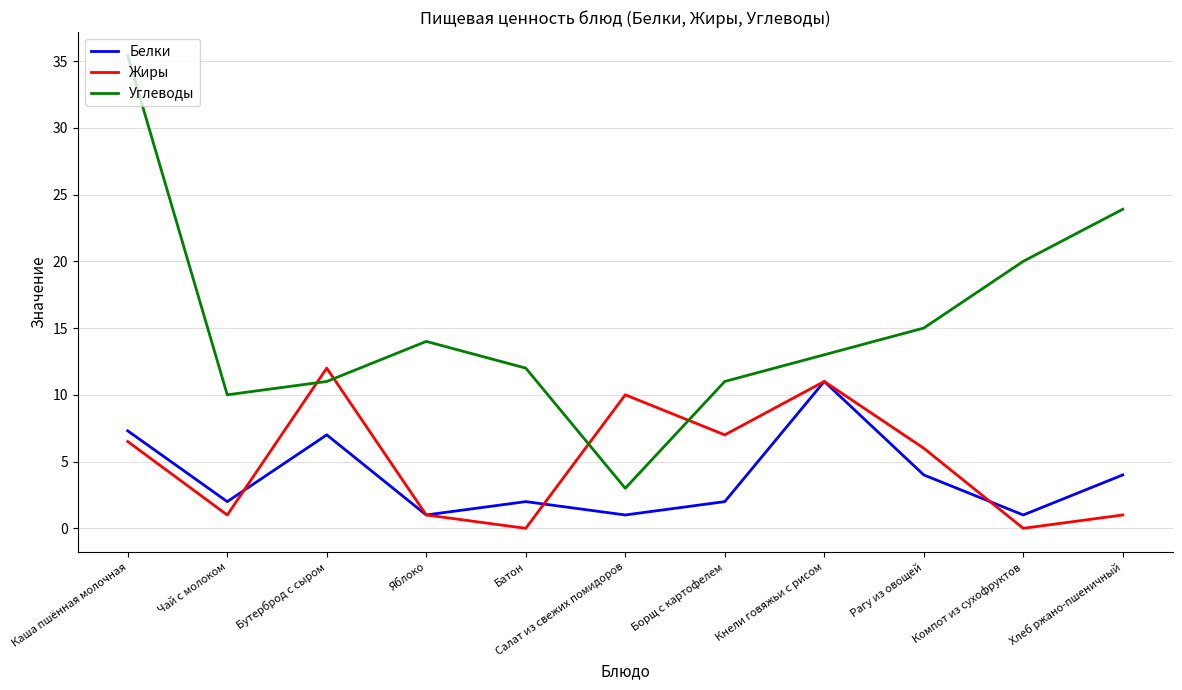

The Жиры series shows 17.2 at Салат из свежих помидоров. True or false?

False